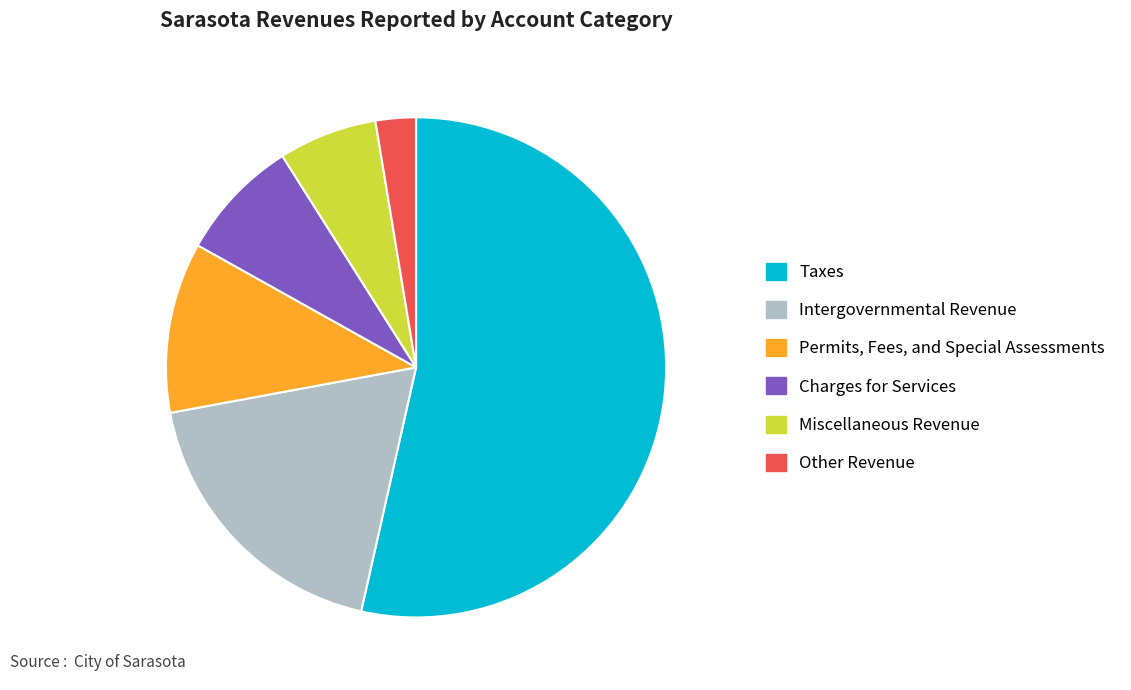

Approximately how many times larger is the value at Permits, Fees, and Special Assessments compared to Intergovernmental Revenue?

0.6